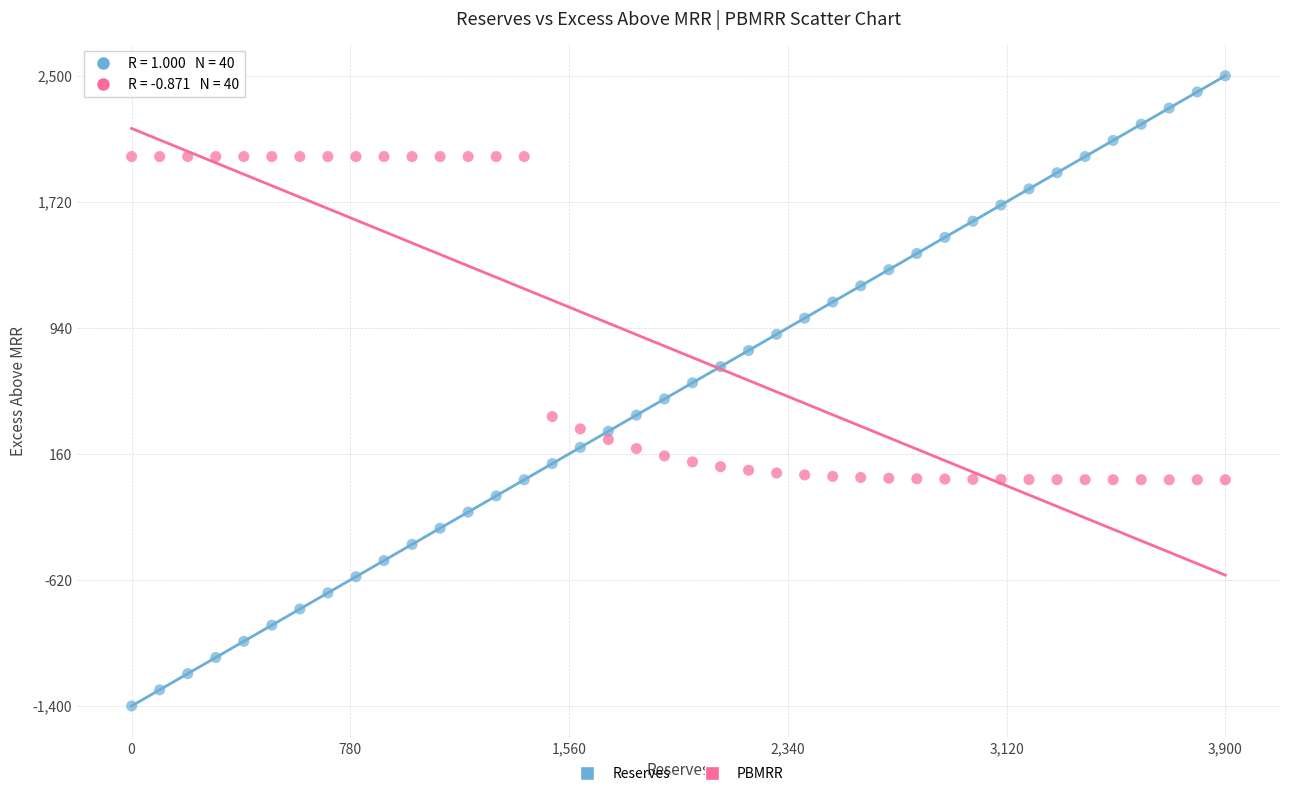

Across all data points, what is the range of Y values (max minus min)?

3900.0